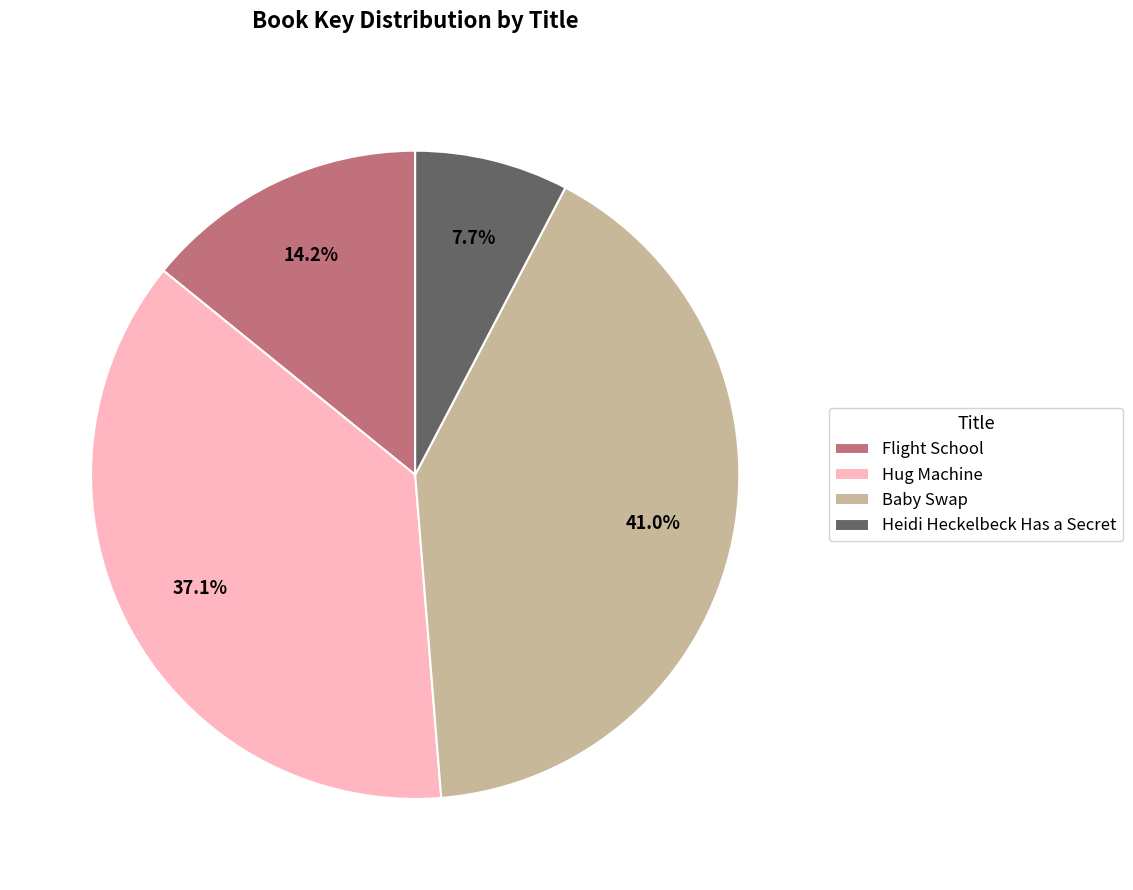

Approximately how many times larger is the value at Baby Swap compared to Flight School?

2.9